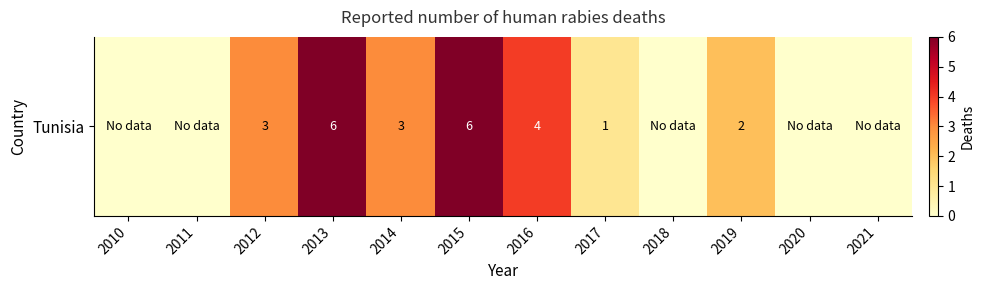

The value at 2015 is 10. True or false?

False